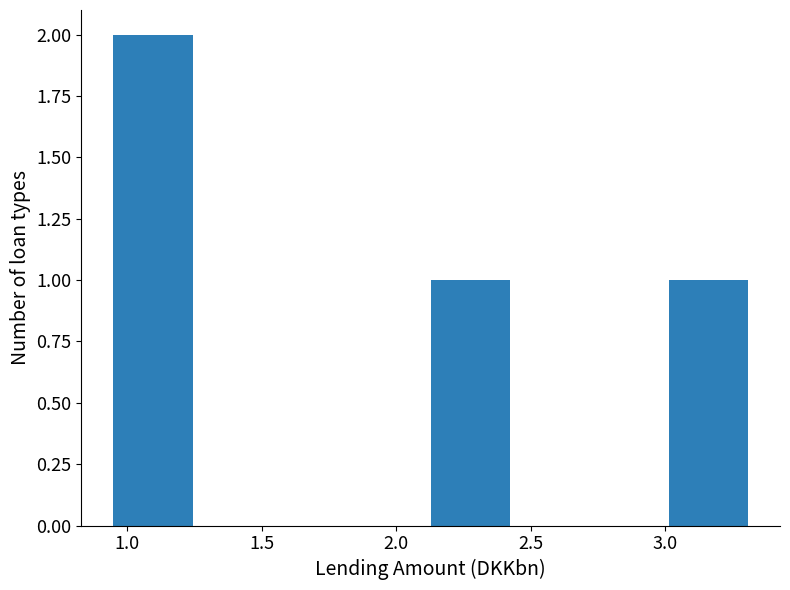

Reading left to right, transcribe this chart: for each bar, give the range it covers on the x-axis and its height. Neither the bar edges nor the heights are printed on the chart, so give them approximately, as read against the axes.

0.95 to 1.25: 2
1.25 to 1.55: 0
1.55 to 1.85: 0
1.85 to 2.15: 0
2.15 to 2.40: 1
2.40 to 2.70: 0
2.70 to 3.00: 0
3.00 to 3.30: 1